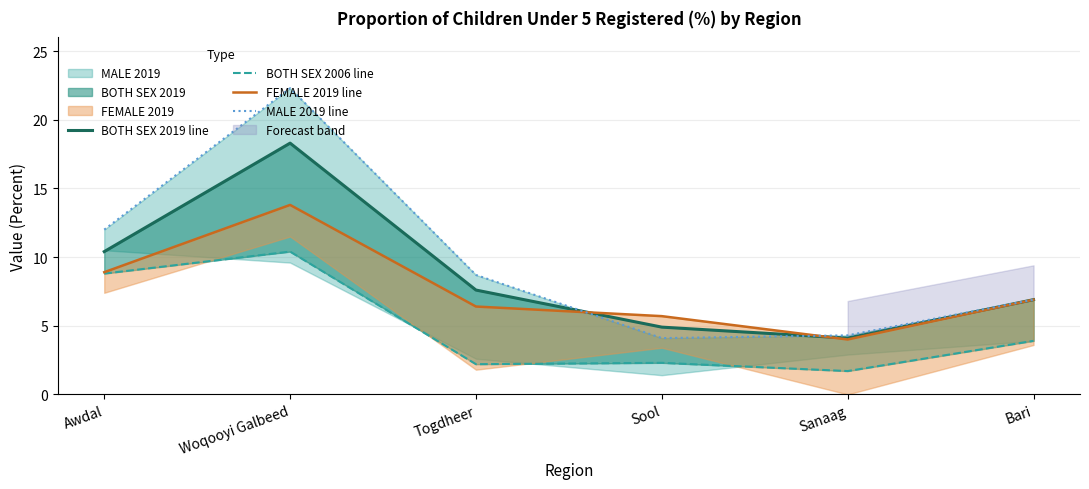

What is the total value across all series at Woqooyi Galbeed?

64.8